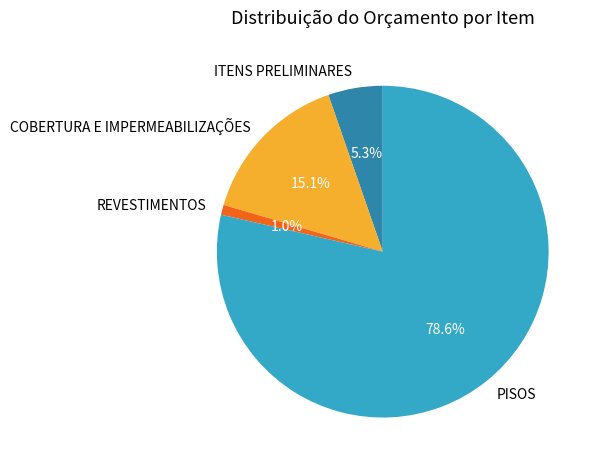

How many slices are in this pie chart?

4